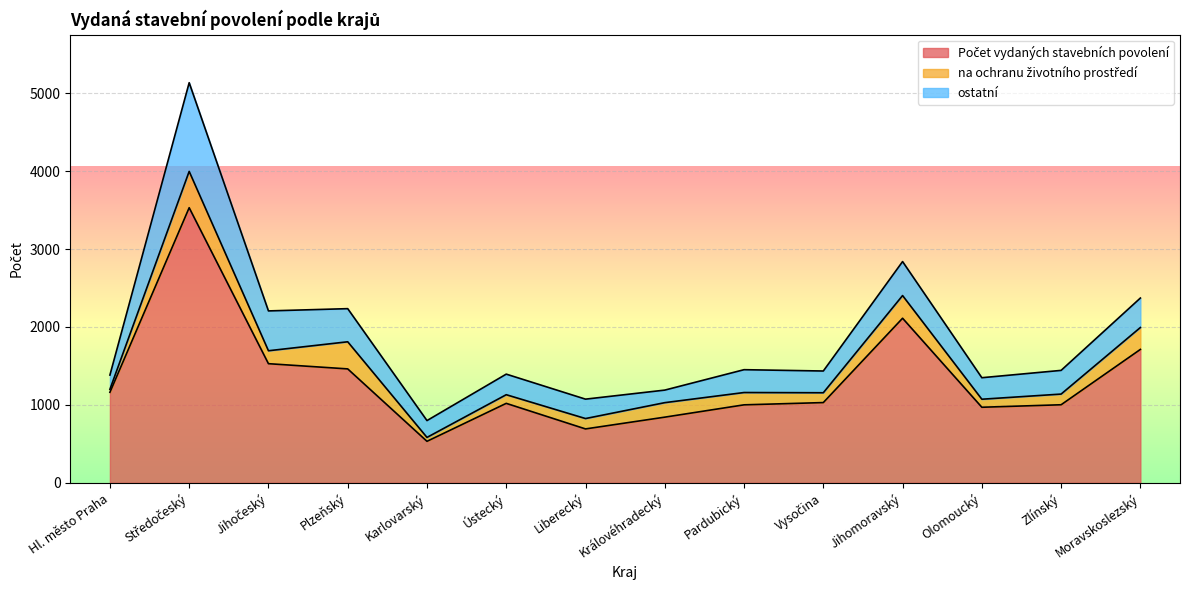

Which category has the lowest value in the ostatní series?

Královéhradecký